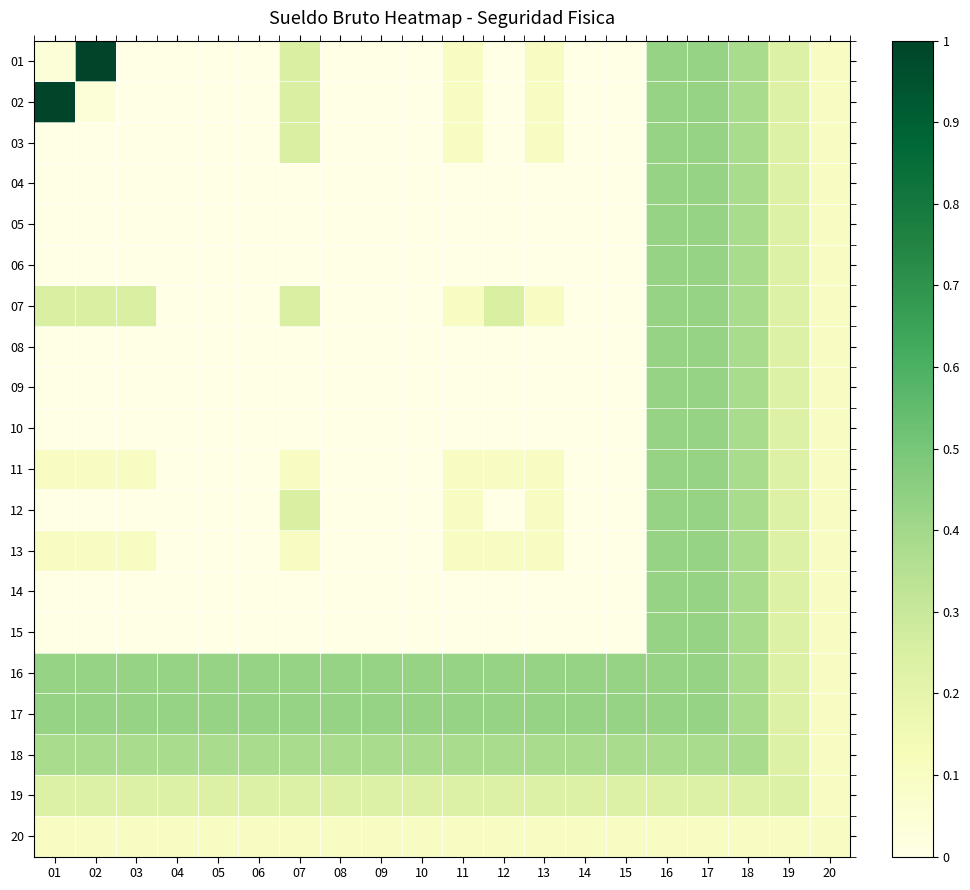

Rank the series at 03 from highest to lowest value.

16, 17, 18, 07, 19, 11, 13, 20, 01, 02, 03, 04, 05, 06, 08, 09, 10, 12, 14, 15